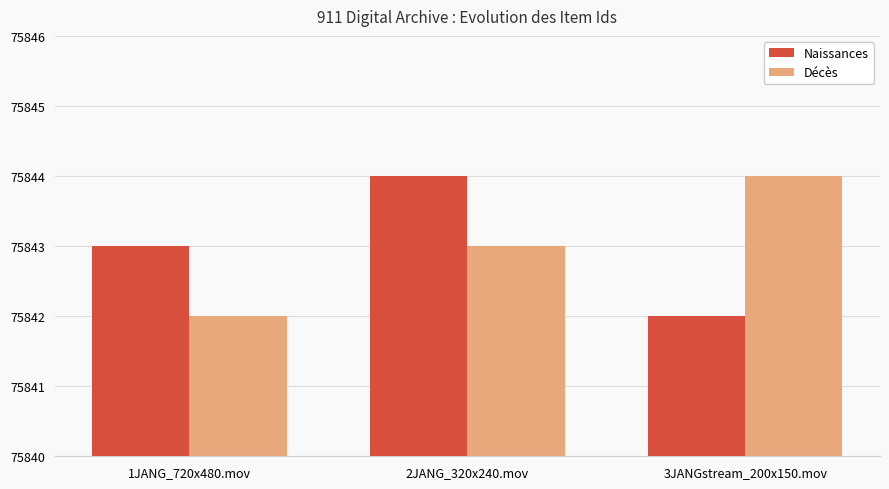

List the labels in order of Naissances value, smallest first.

3JANGstream_200x150.mov, 1JANG_720x480.mov, 2JANG_320x240.mov